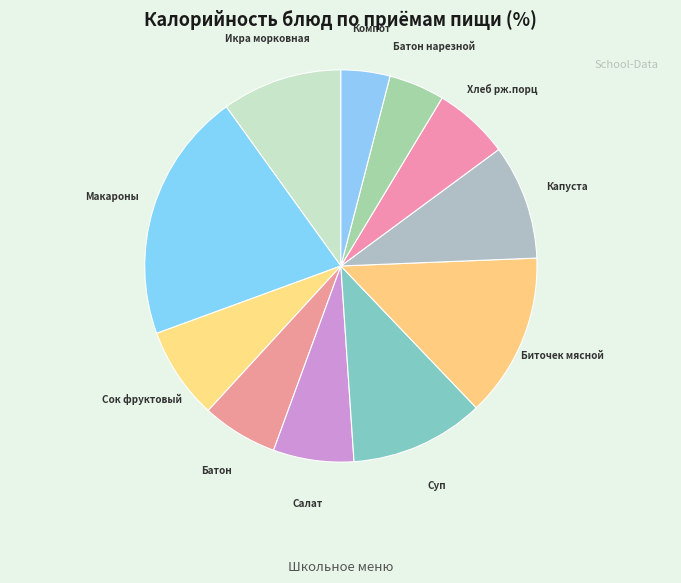

How many segments does this pie chart have?

11